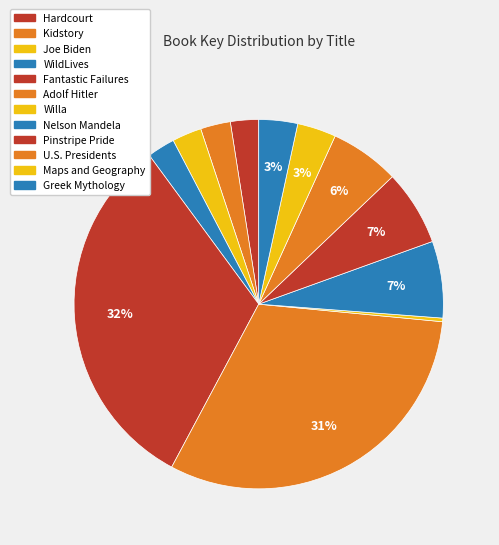

To the nearest percent, what is the average slice percentage?

8%